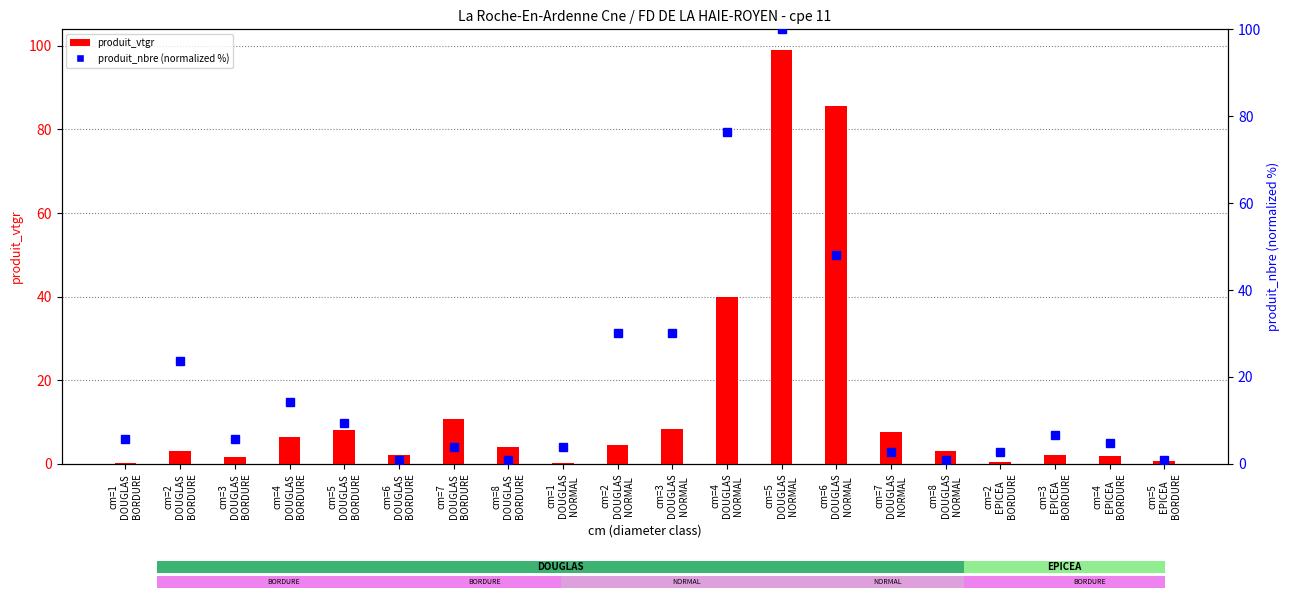

What position from the left is cm=3
DOUGLAS
BORDURE?

3